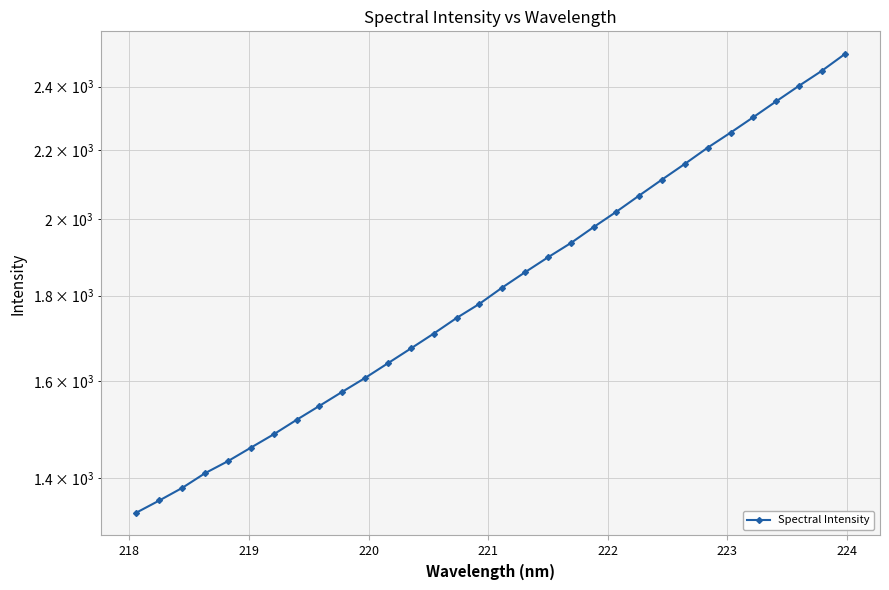

The chart shows a value of 1179.4 at 27. True or false?

False